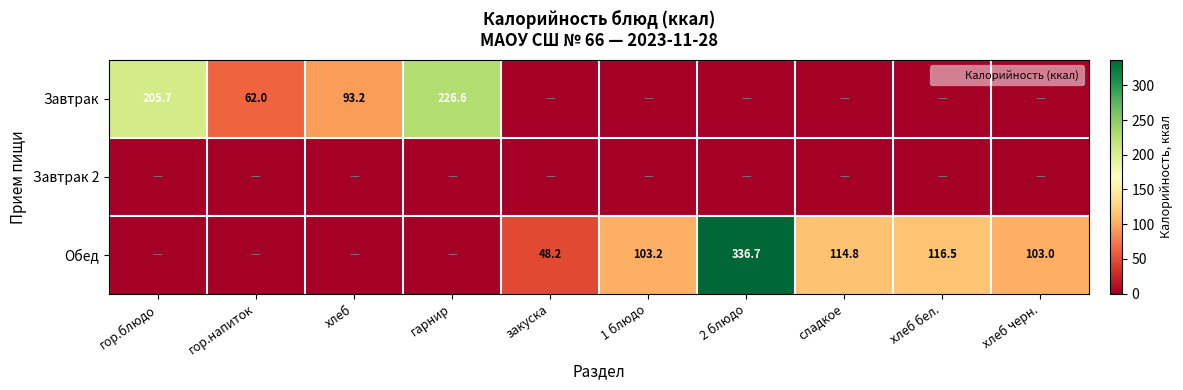

List the series in order of their overall mean, lowest first.

Завтрак 2, Завтрак, Обед